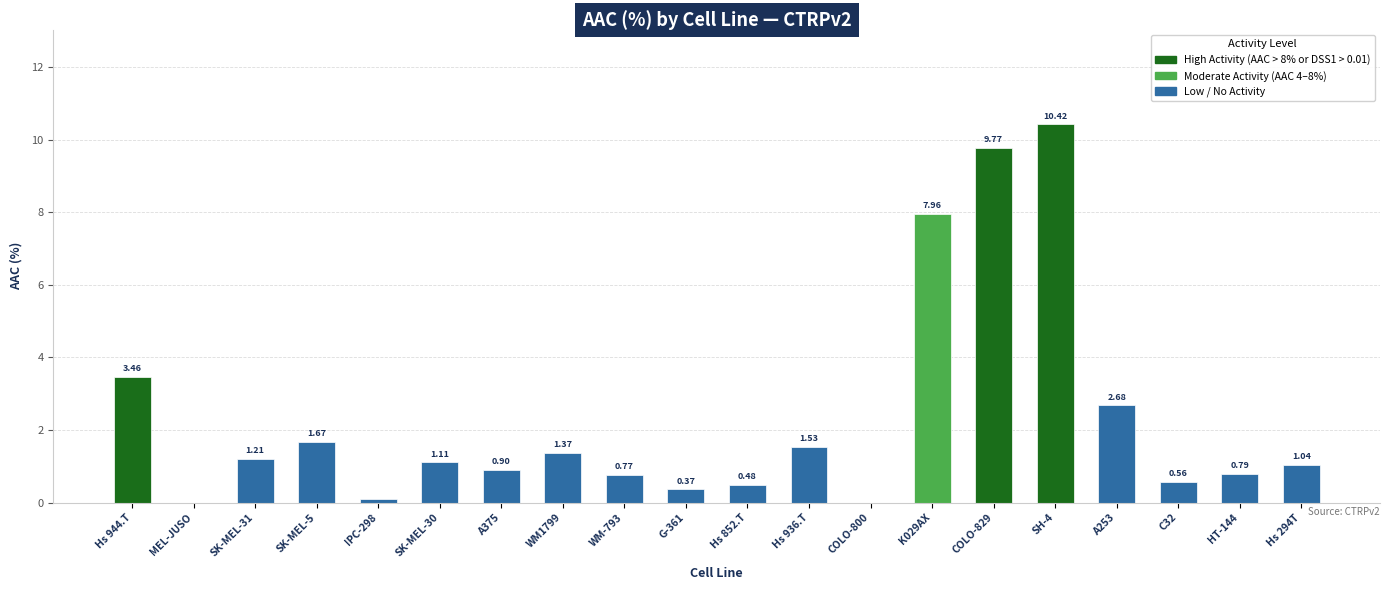

How many positive values are there?

18